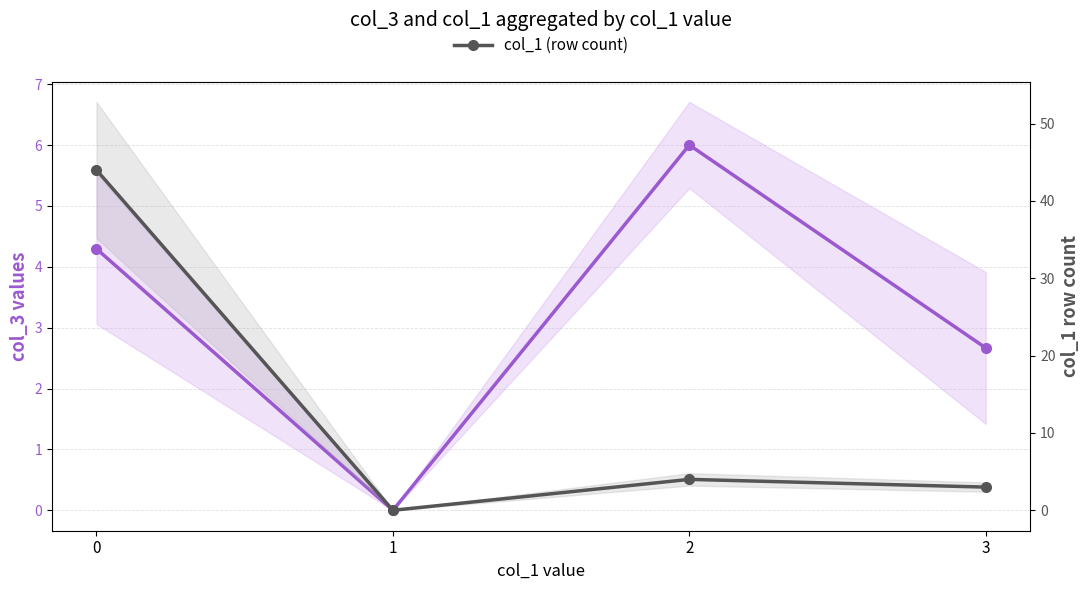

How many times do col_3 (mean ± std) and col_1 (row count) cross each other?

1